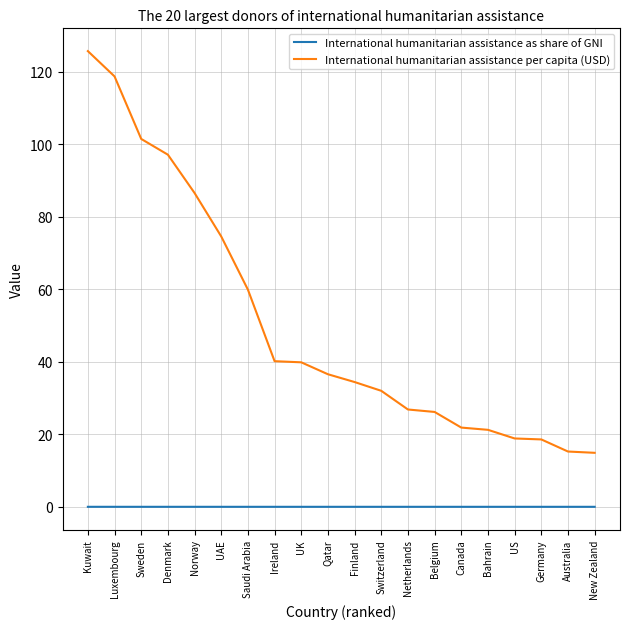

True or false: International humanitarian assistance per capita (USD) and International humanitarian assistance as share of GNI intersect in this chart.

False